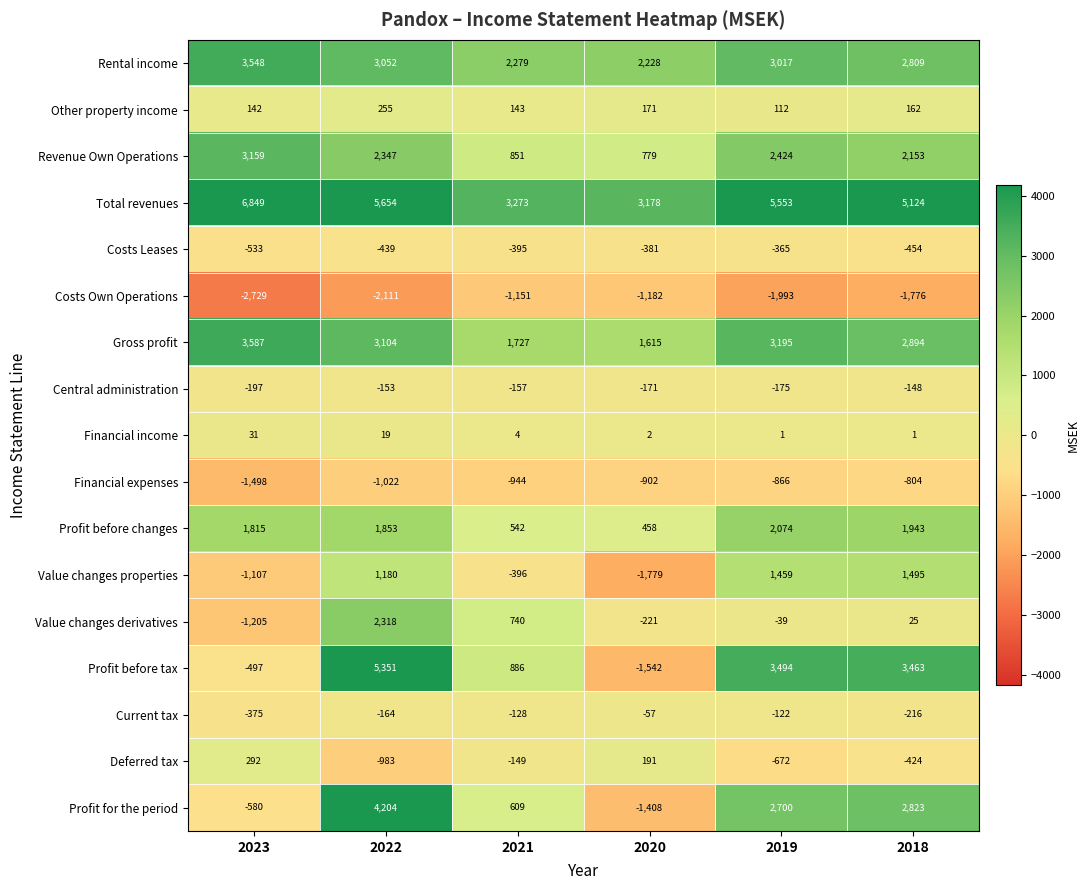

Rank the series by their maximum value, from lowest to highest.

Costs Own Operations, Financial expenses, Costs Leases, Central administration, Current tax, Financial income, Other property income, Deferred tax, Value changes properties, Profit before changes, Value changes derivatives, Revenue Own Operations, Rental income, Gross profit, Profit for the period, Profit before tax, Total revenues